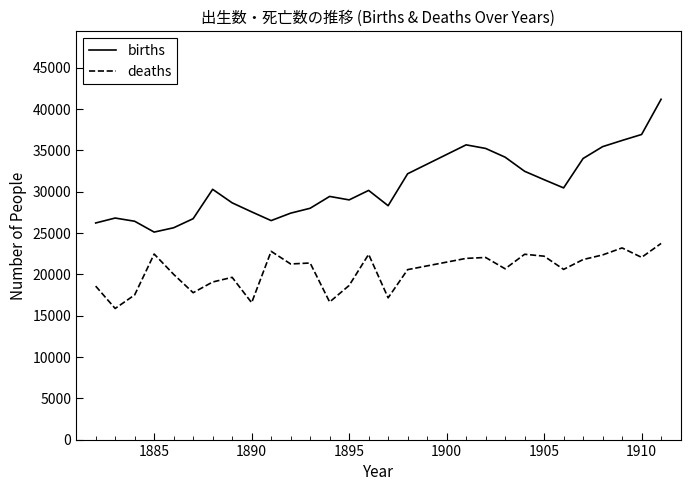

What is the smallest value displayed?

15862